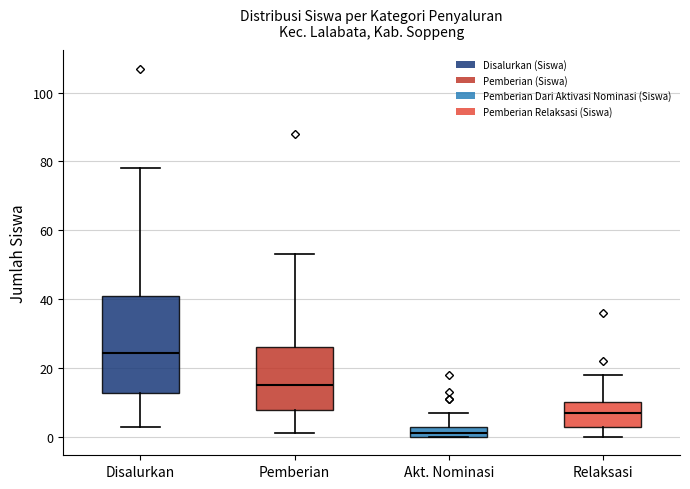

Where is the lower edge of the box for Pemberian on the y-axis? The values are not printed on the chart, so give them approximately, as read against the axis.

8